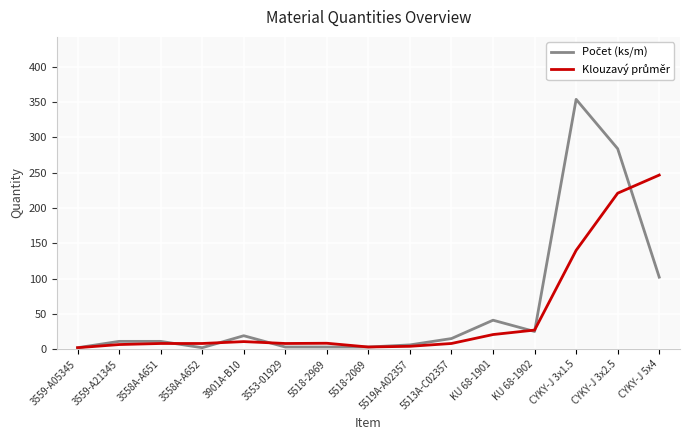

What is the total value across all series at KU 68-1901?

61.7